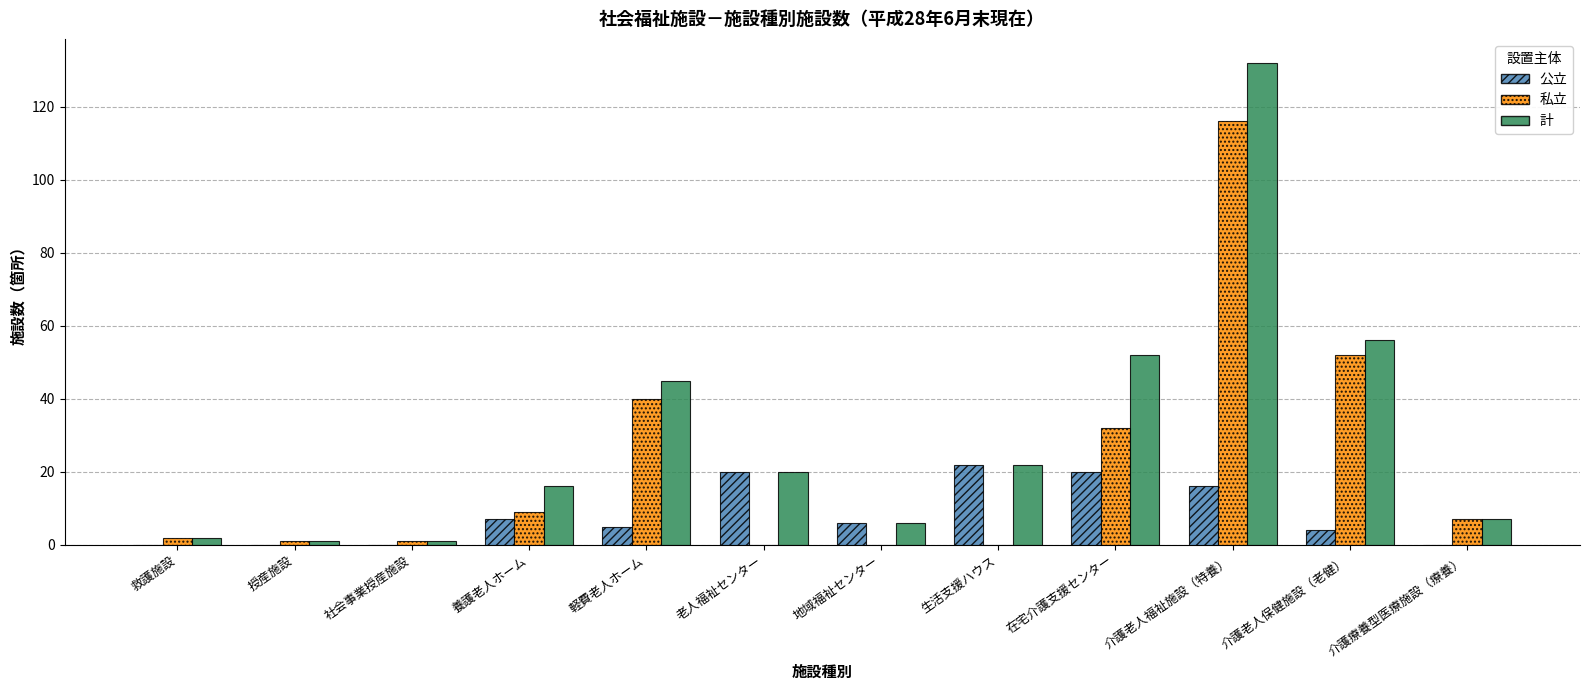

At which label is 私立 closest to 58?

介護老人保健施設（老健）